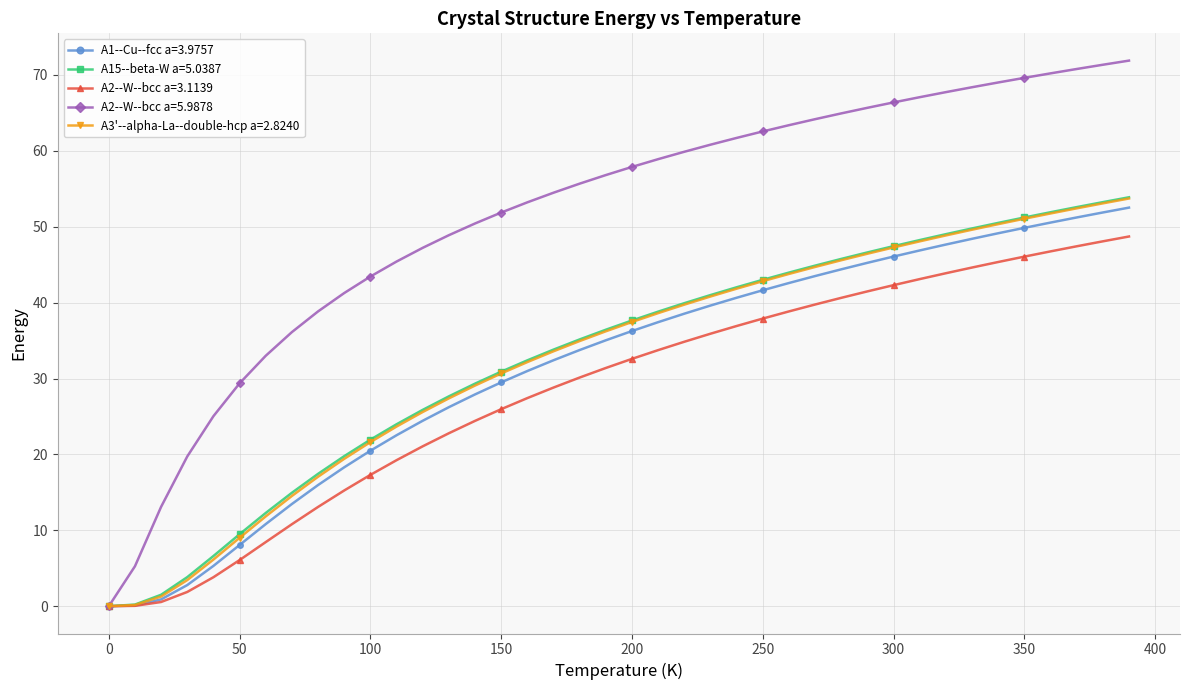

What is the greatest value displayed?

71.9